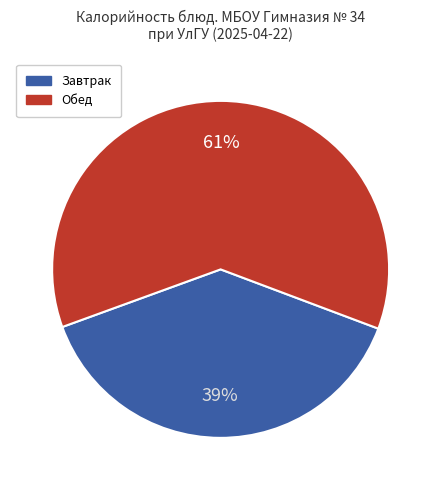

To the nearest percent, what is the average slice percentage?

50%